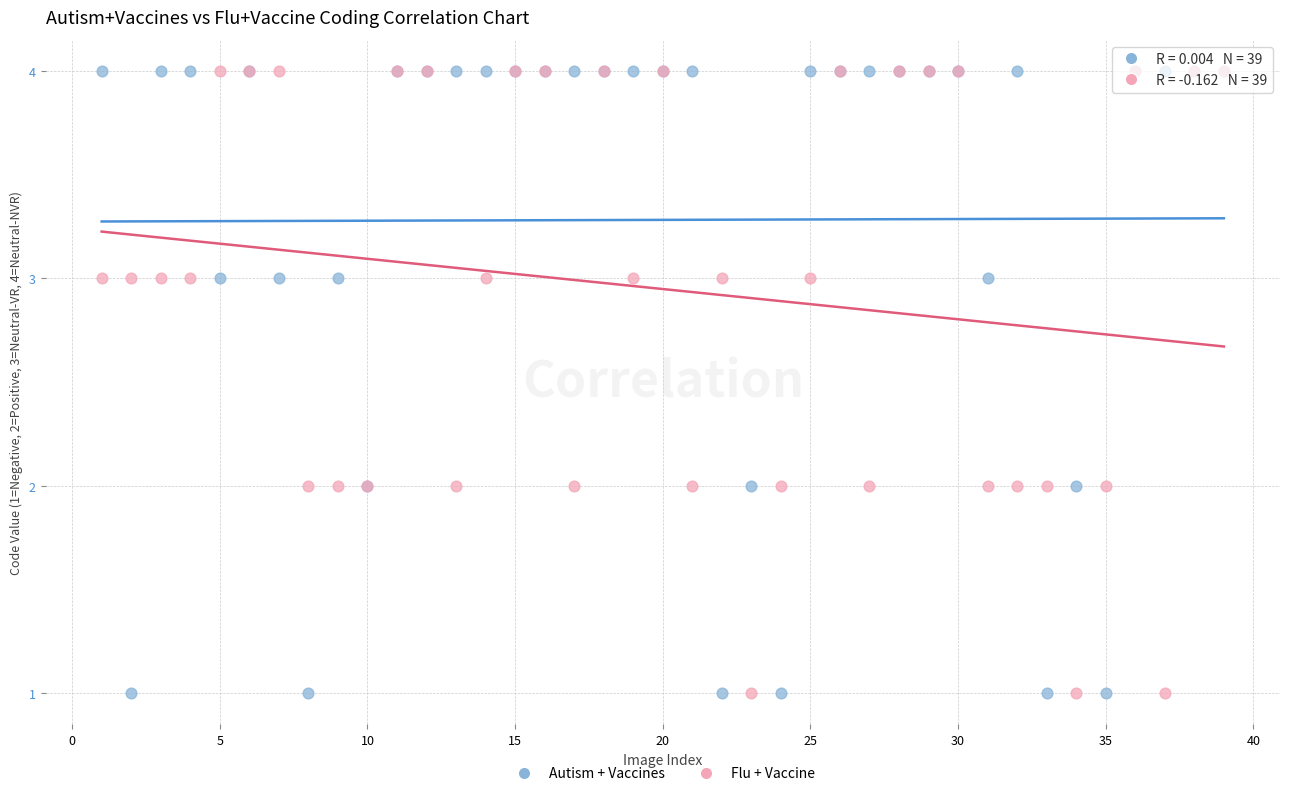

What is the X range (max minus min) for the scatter plot?

38